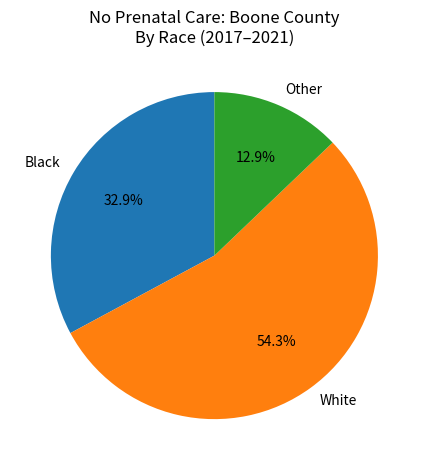

What is the ratio of the value at Black to the value at White?

0.6